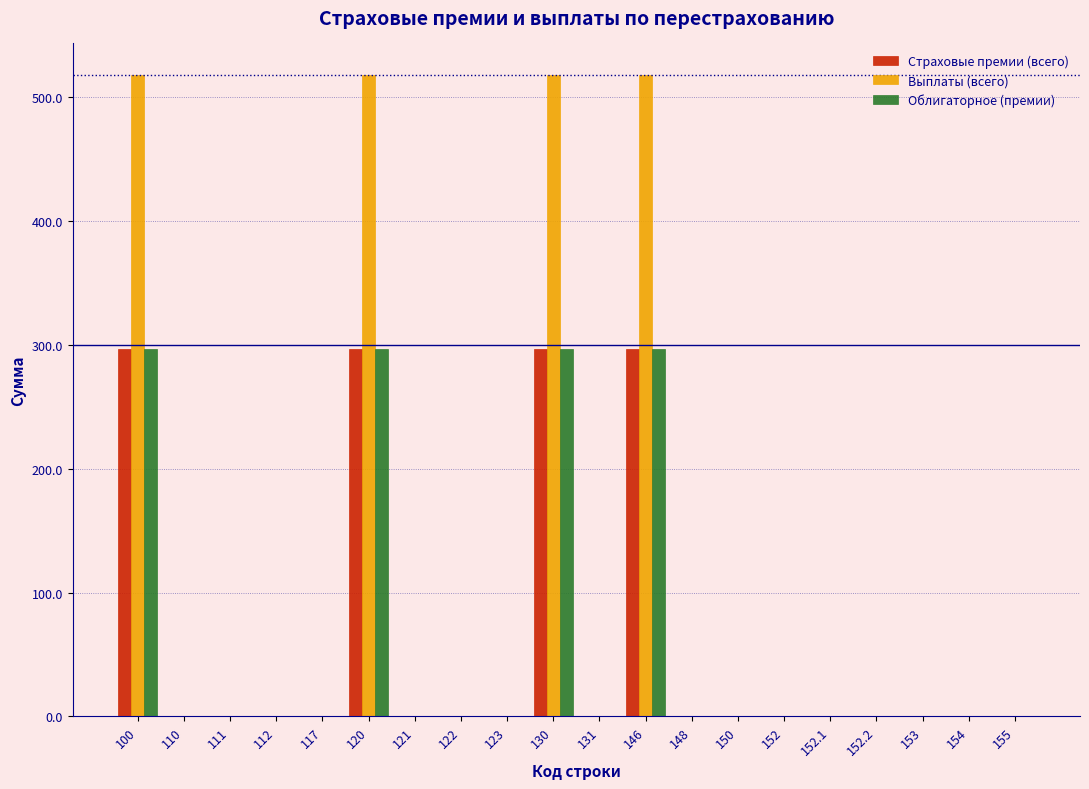

Which series has the largest total across all categories?

Выплаты (всего)